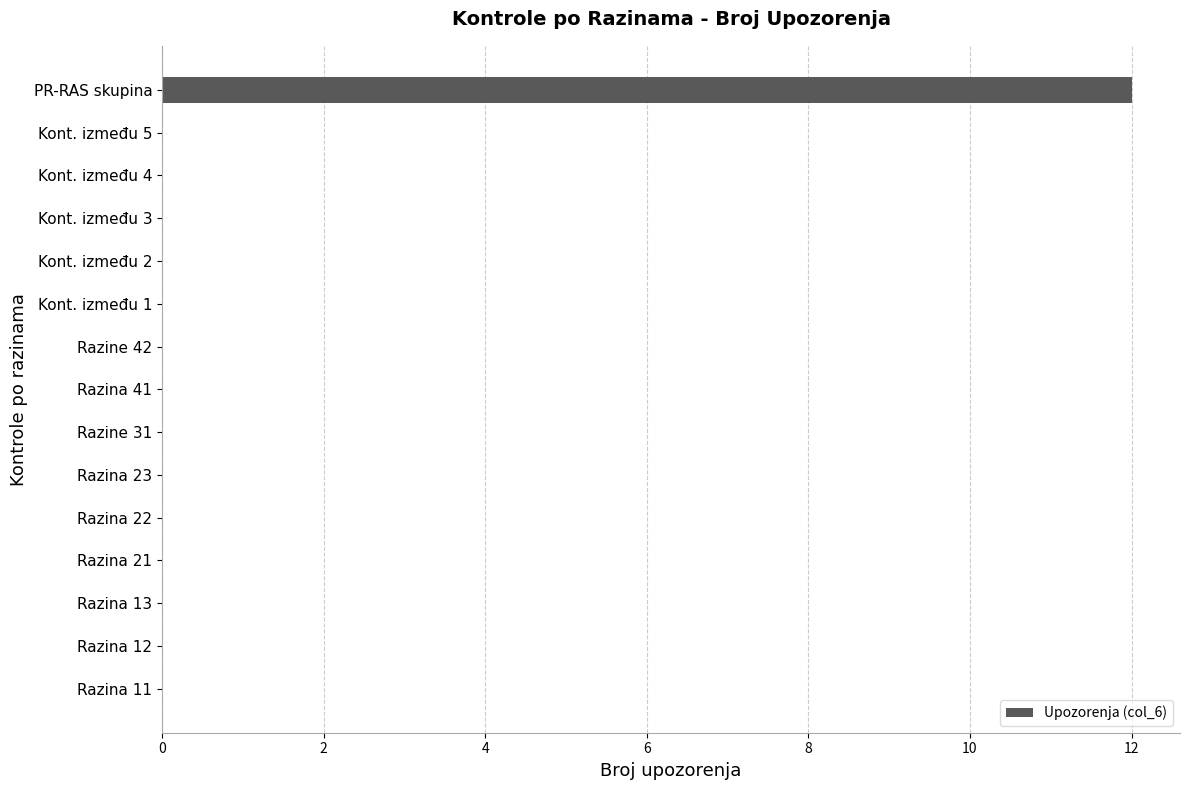

What is the greatest value displayed?

12